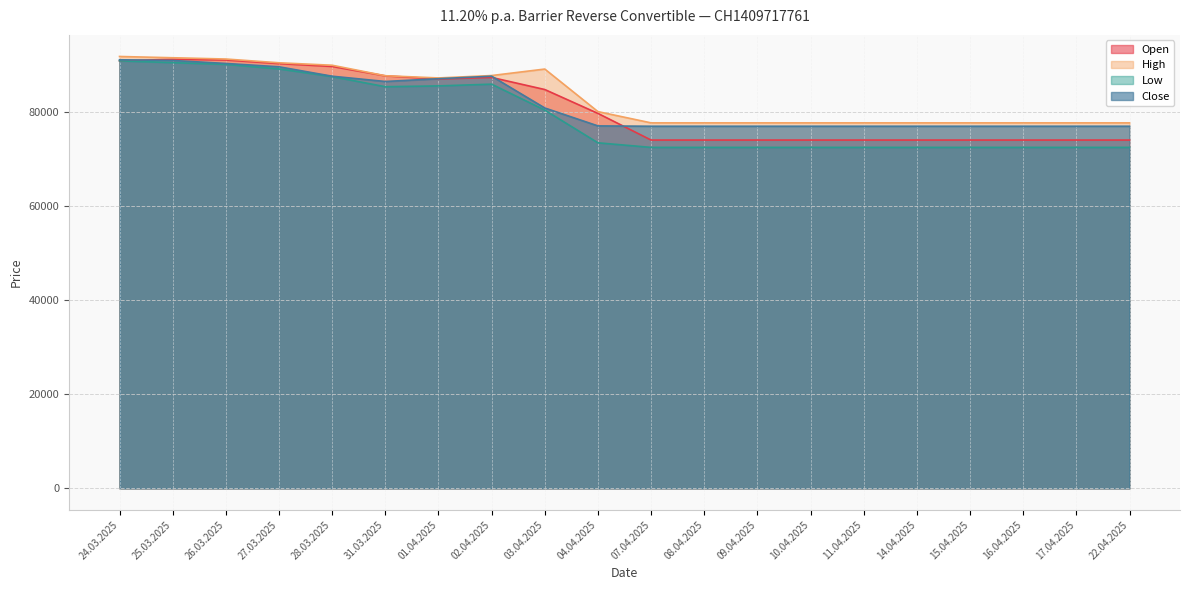

Which series has the largest range (max minus min)?

Low